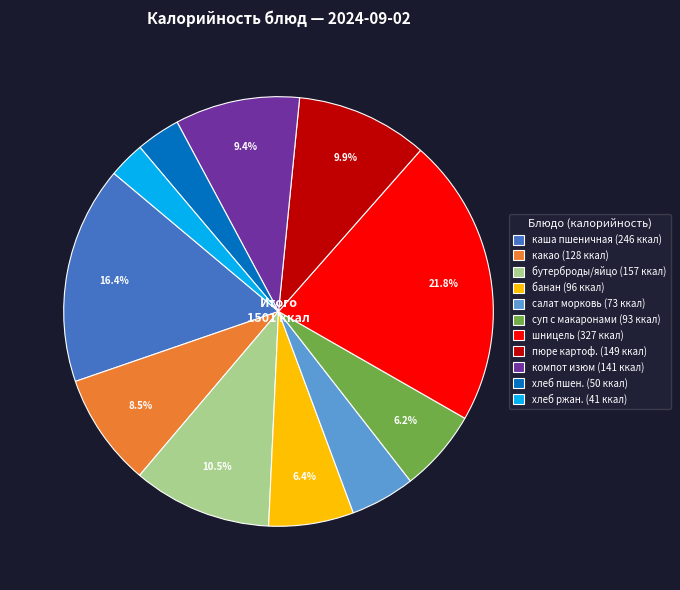

Which slice is the smallest?

хлеб ржан. (41 ккал)